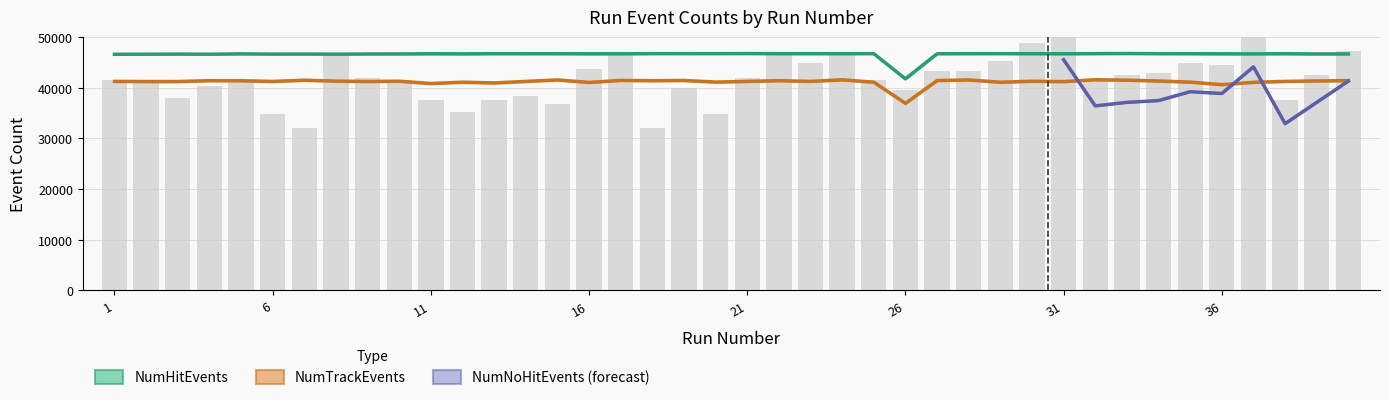

What is the smallest value displayed?

32000